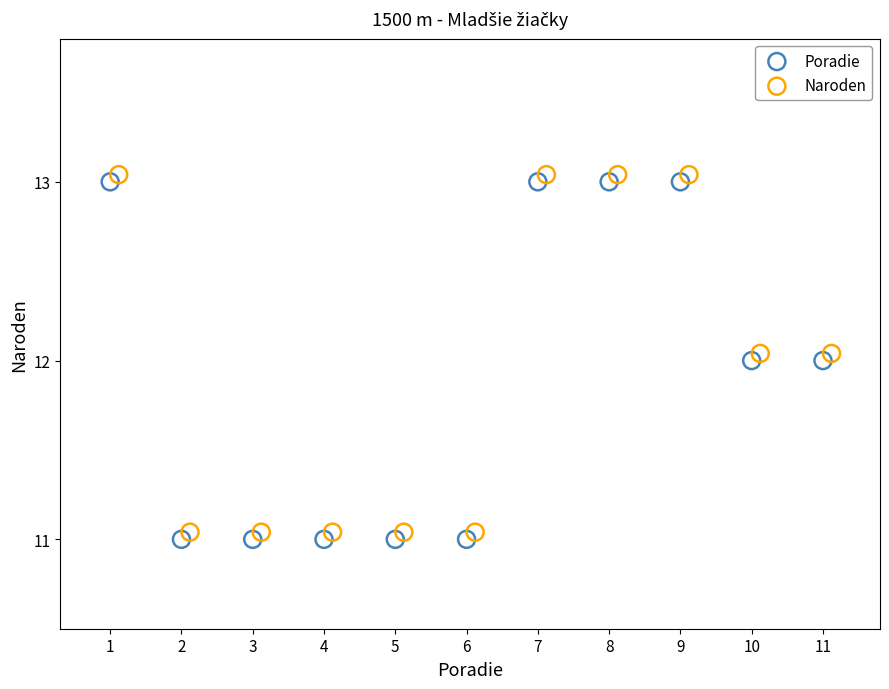

Which series reaches the minimum Y coordinate?

Poradie